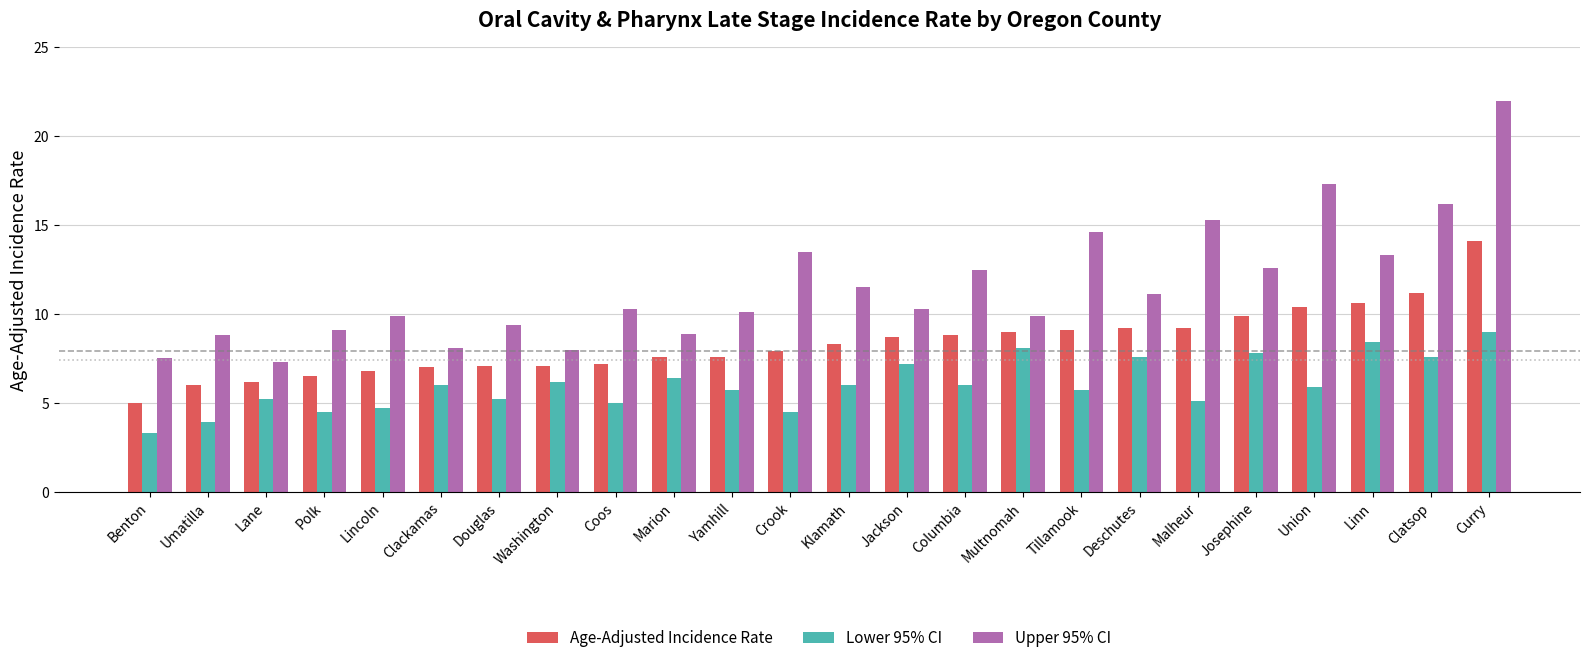

Between Washington and Tillamook, which series saw the biggest shift?

Upper 95% CI